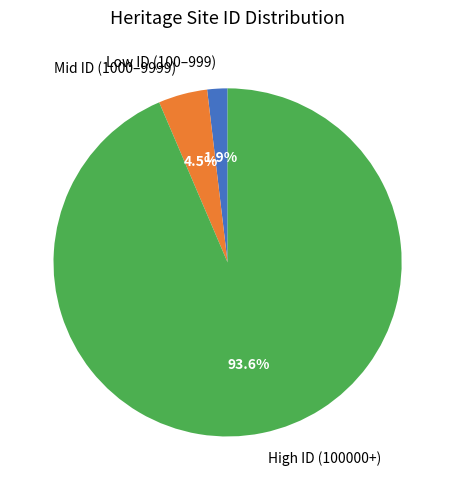

Which slice is the largest?

High ID (100000+)